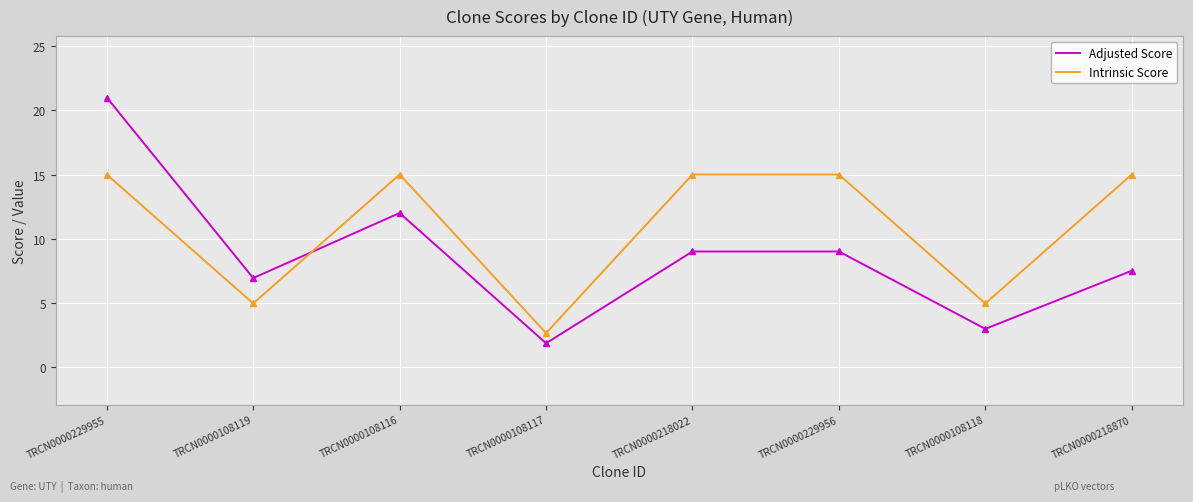

Where is Adjusted Score nearest to the value 11?

TRCN0000108116